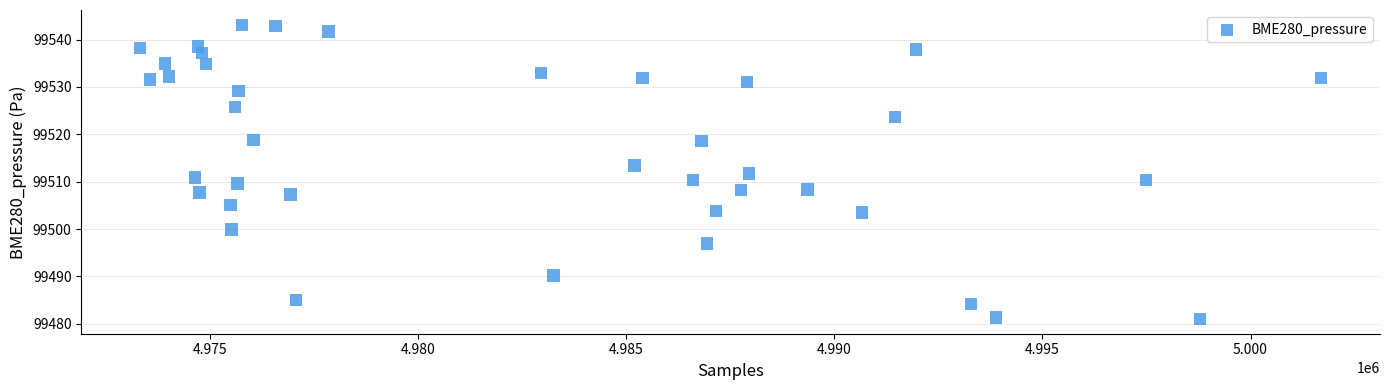

What is the range of X values (max minus min)?

28360.0